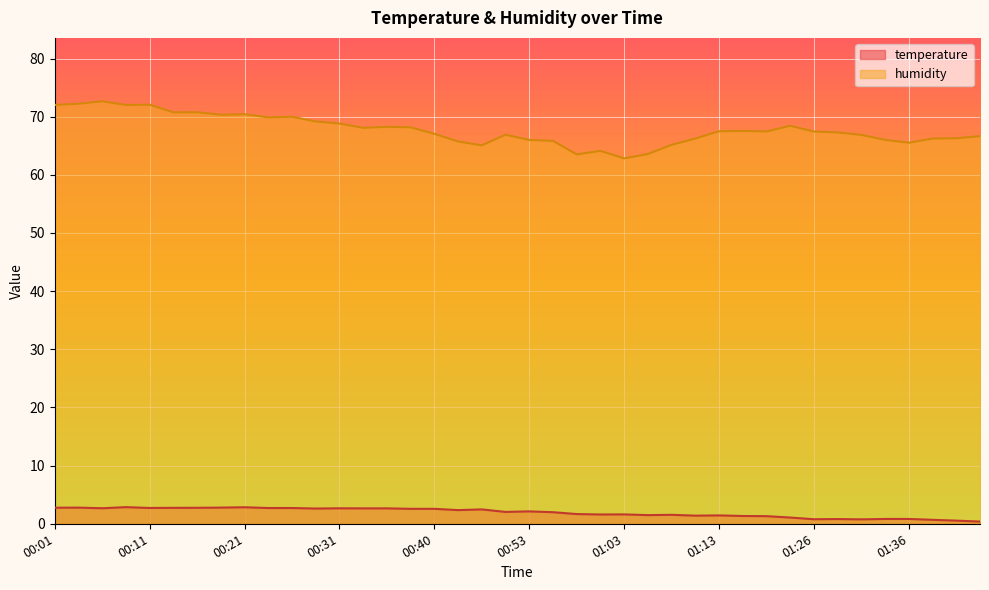

At which category does temperature reach its first local peak?

00:04